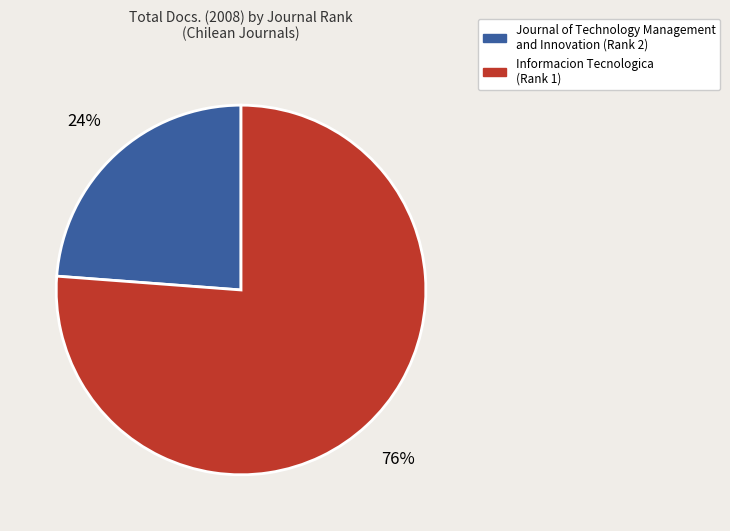

Is there a majority slice in this chart?

Yes